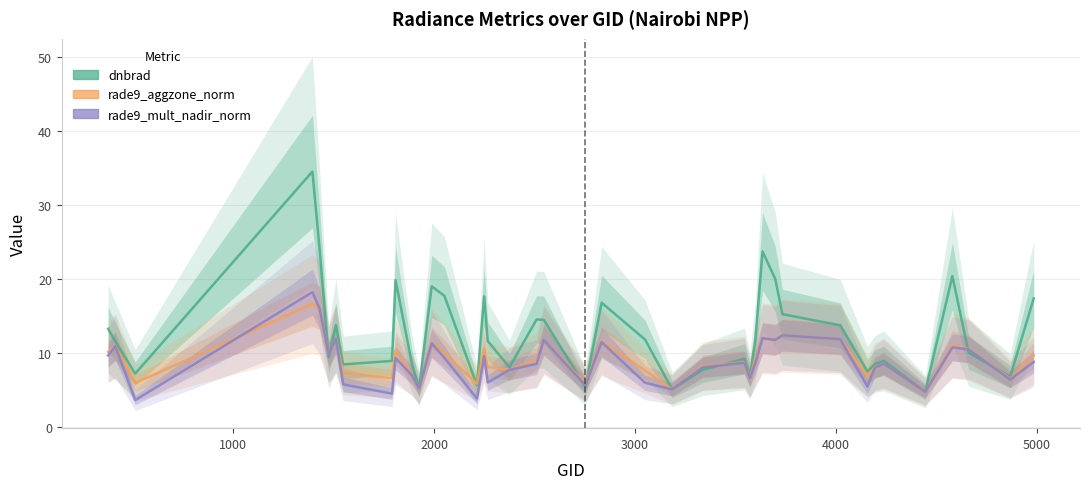

What is the difference between the second highest and second lowest values in the dnbrad series?

18.9